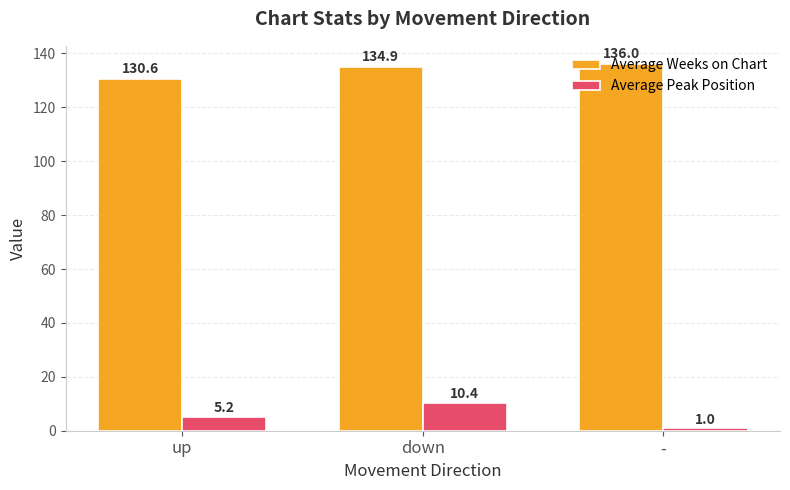

At how many categories does at least one series exceed 121?

3